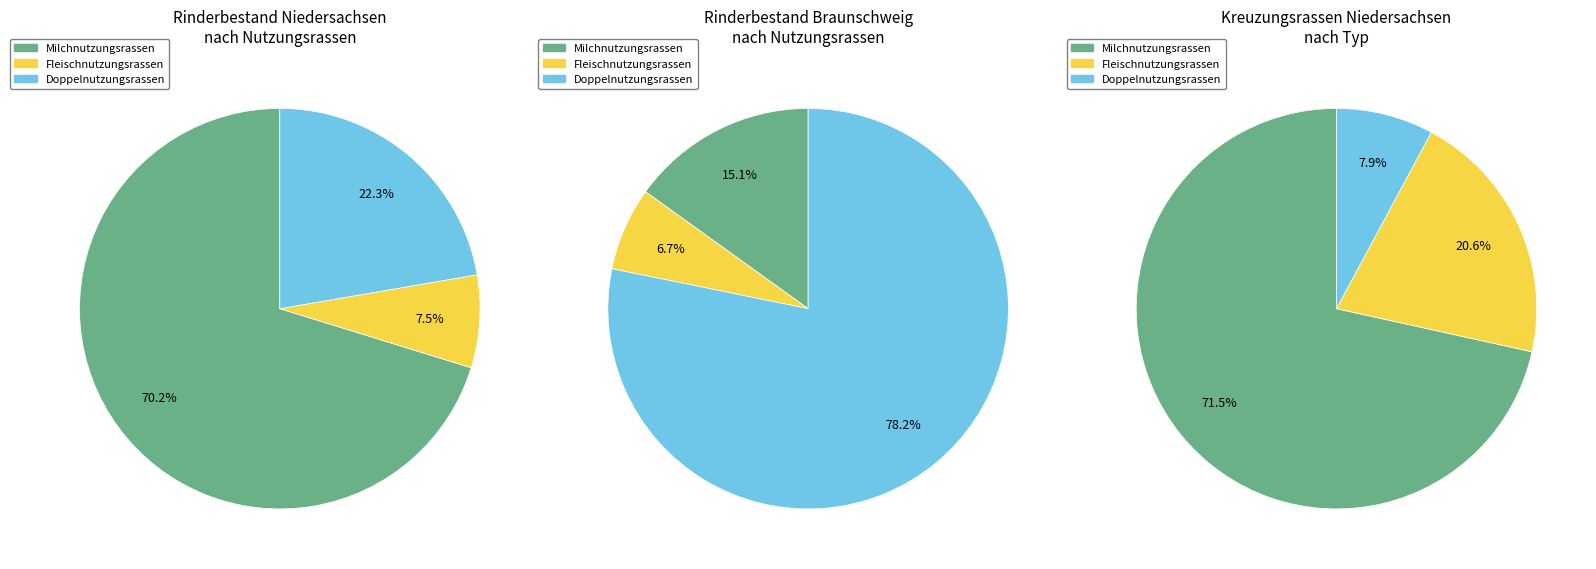

Does Niedersachsen represent more than half of the total?

Yes